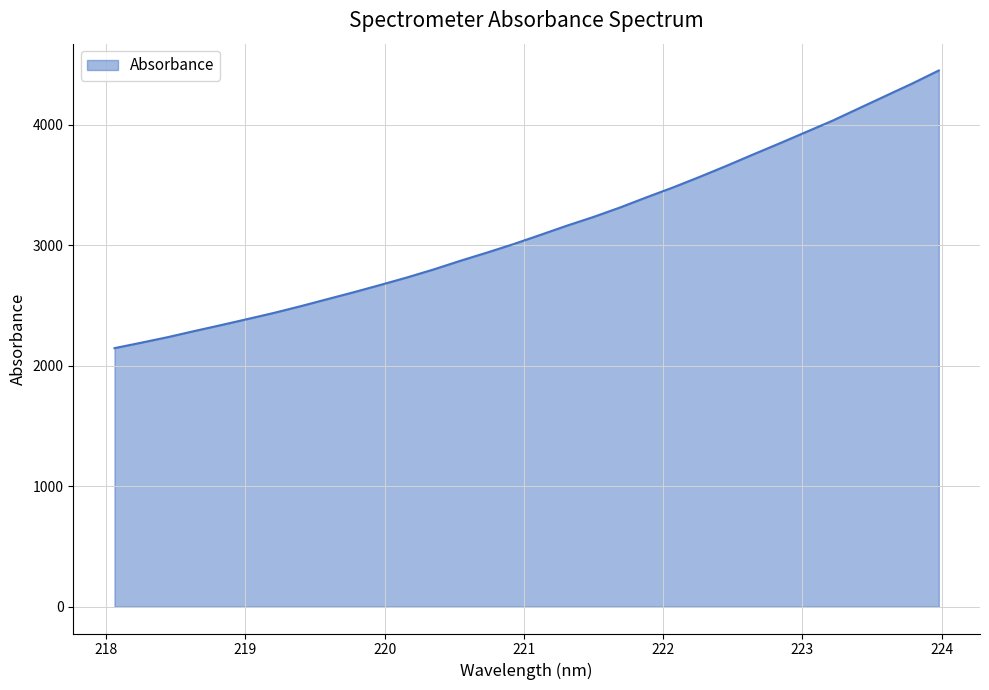

What is the maximum value shown in the chart?

4452.4